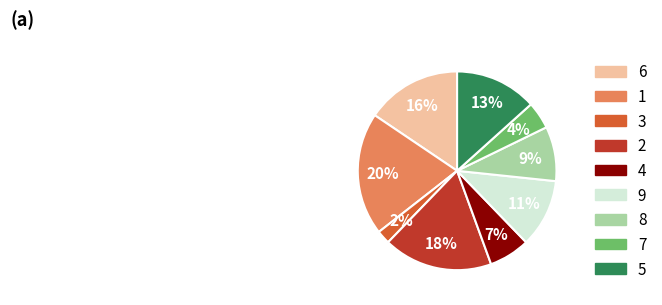

How many segments does this pie chart have?

9